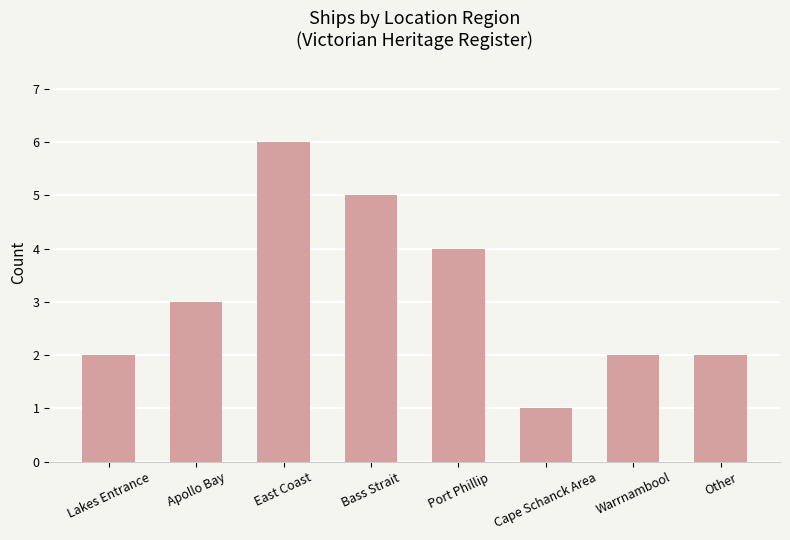

What position from the left is Apollo Bay?

2